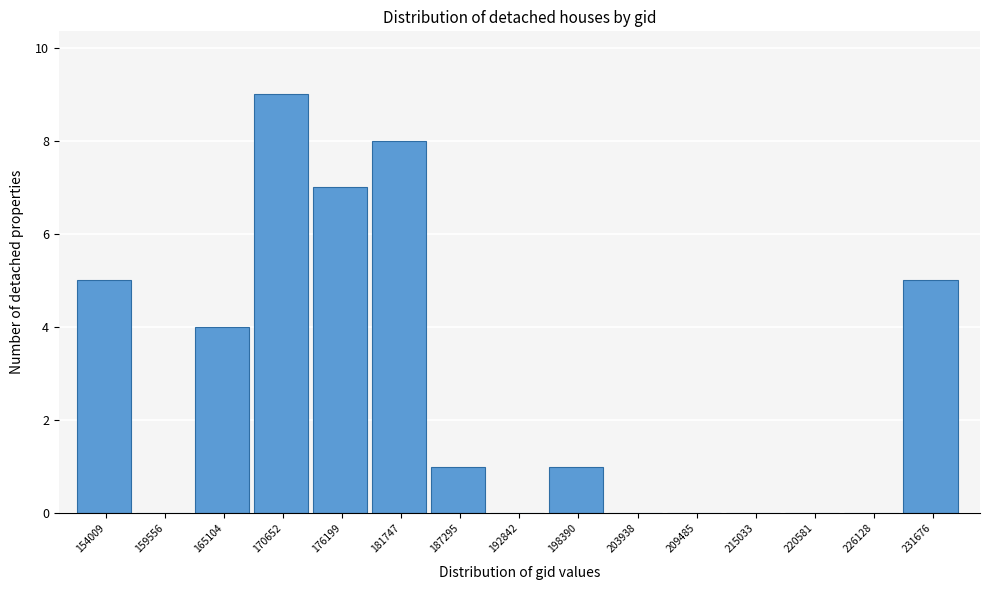

Reading left to right, transcribe all the data shown in this chart.

154009=5	159556=0	165104=4	170652=9	176199=7	181747=8	187295=1	192842=0	198390=1	203938=0	209485=0	215033=0	220581=0	226128=0	231676=5